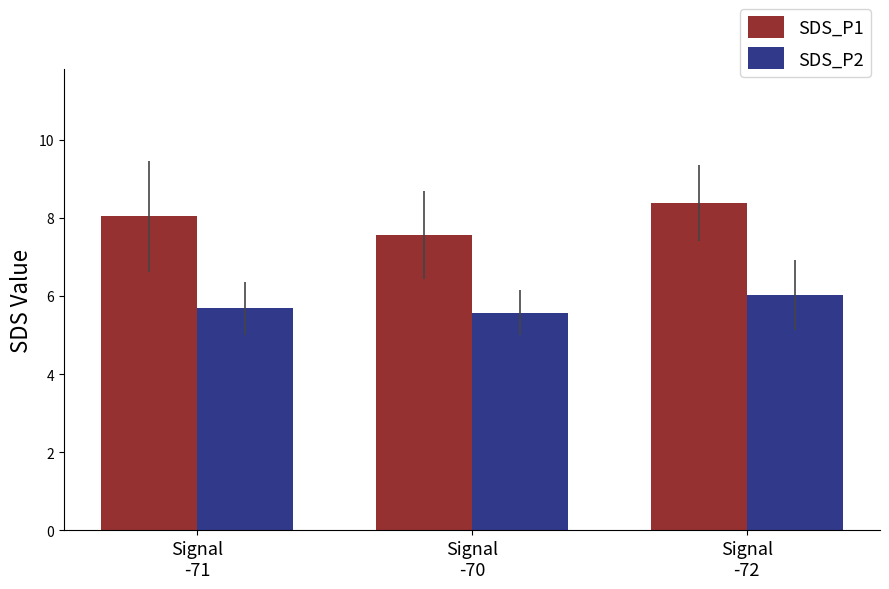

Between Signal
-70 and Signal
-72, which series saw the biggest shift?

SDS_P1